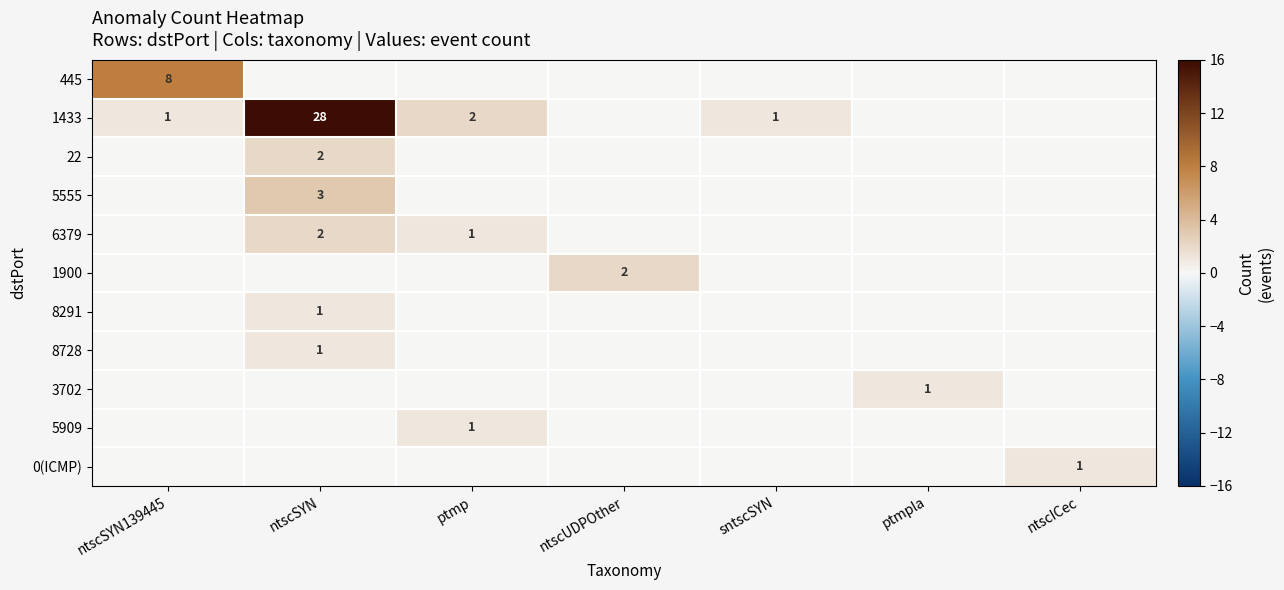

True or false: 22 has a value of 2 at ntscSYN.

True